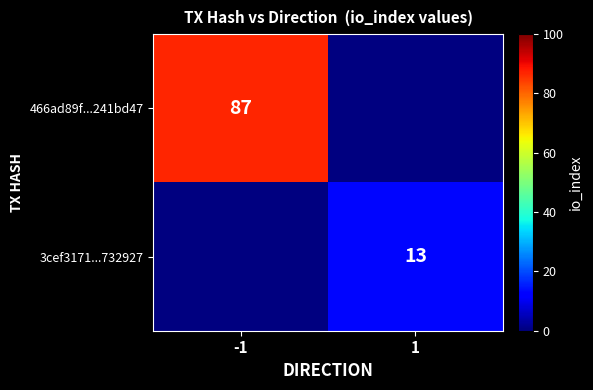

The value of 3cef3171...732927 at 1 is 21. True or false?

False